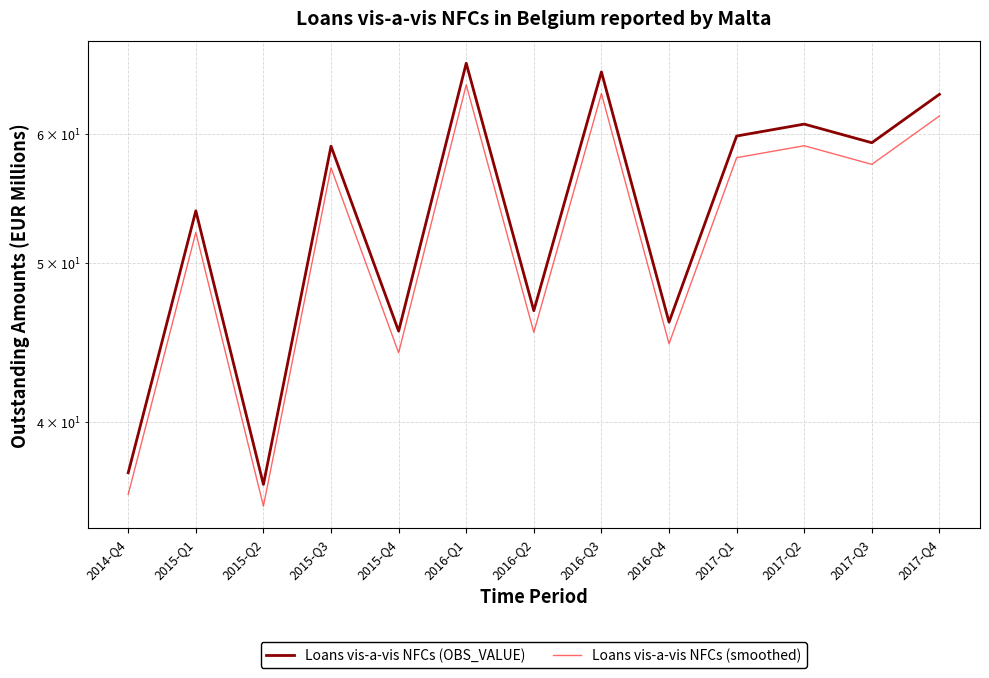

Which category has the lowest value in the Loans vis-a-vis NFCs (OBS_VALUE) series?

2015-Q2